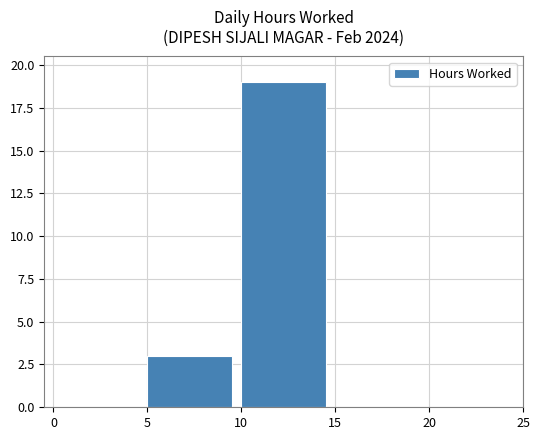

What is the sum of all values?

22